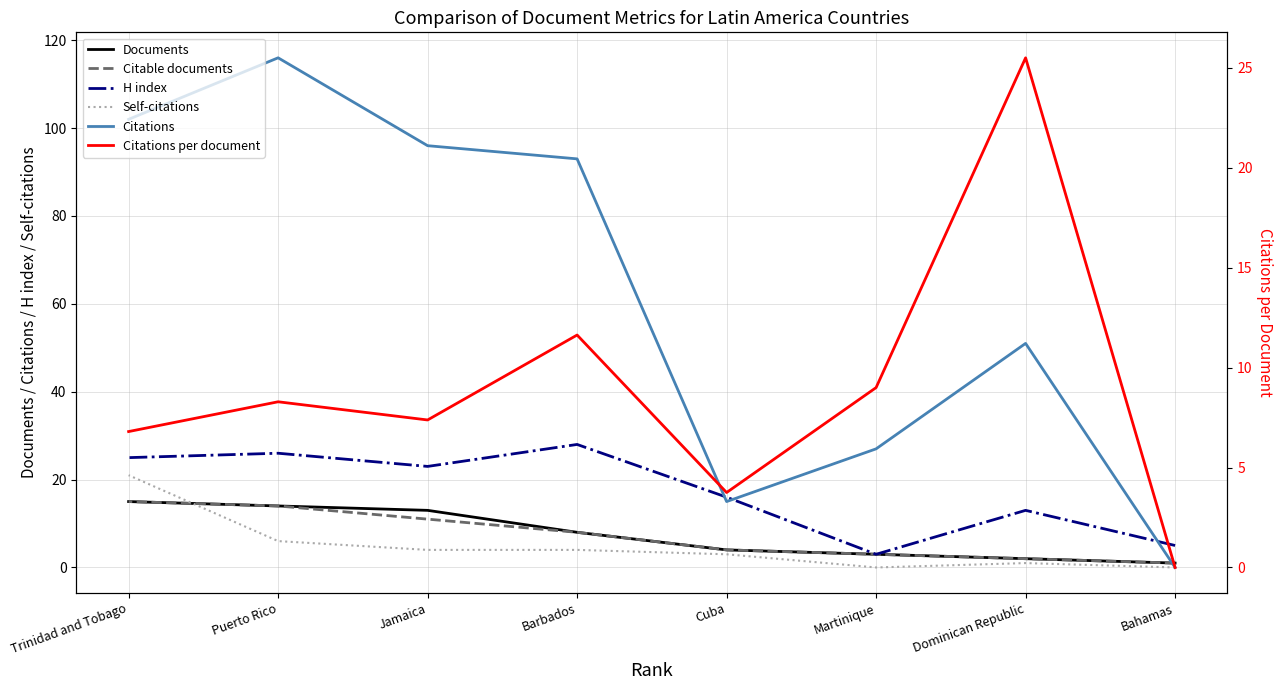

Where do Citations per document and Documents first cross each other?

Bahamas and Dominican Republic